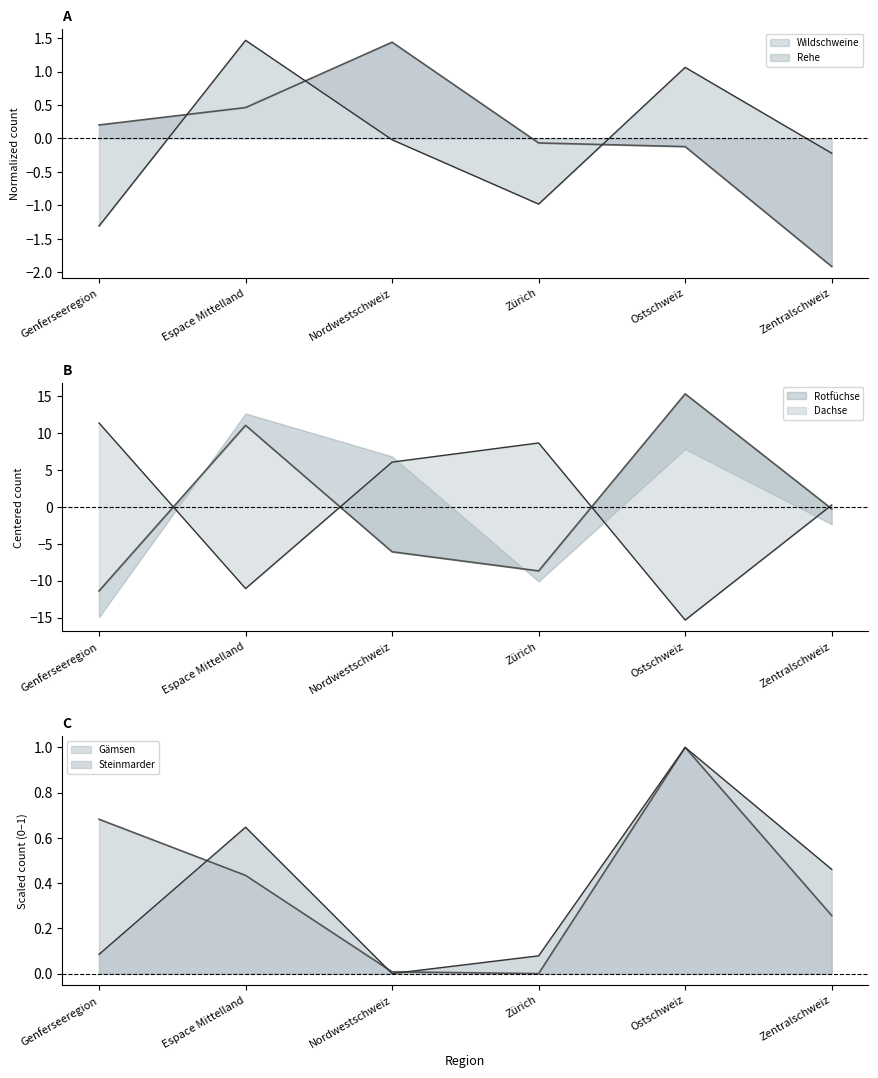

How many intersections are there between Steinmarder and Gämsen?

3